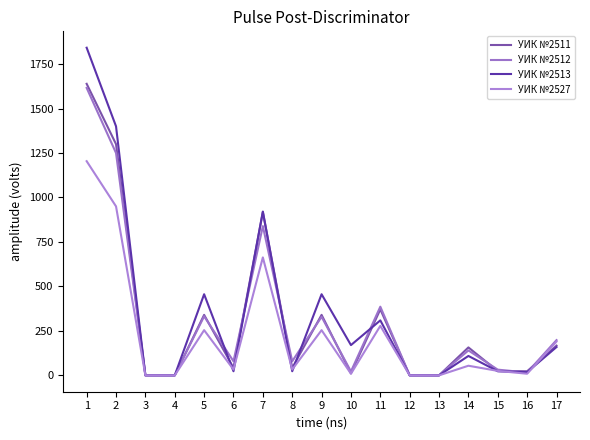

The value of УИК №2511 at 1 is 996. True or false?

False